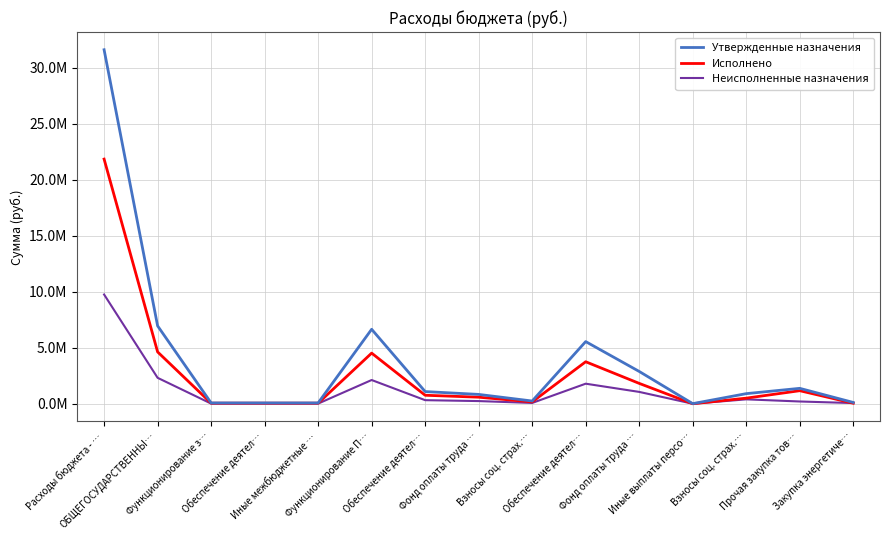

Between Фонд оплаты труда … and Прочая закупка тов…, which series saw the biggest shift?

Исполнено